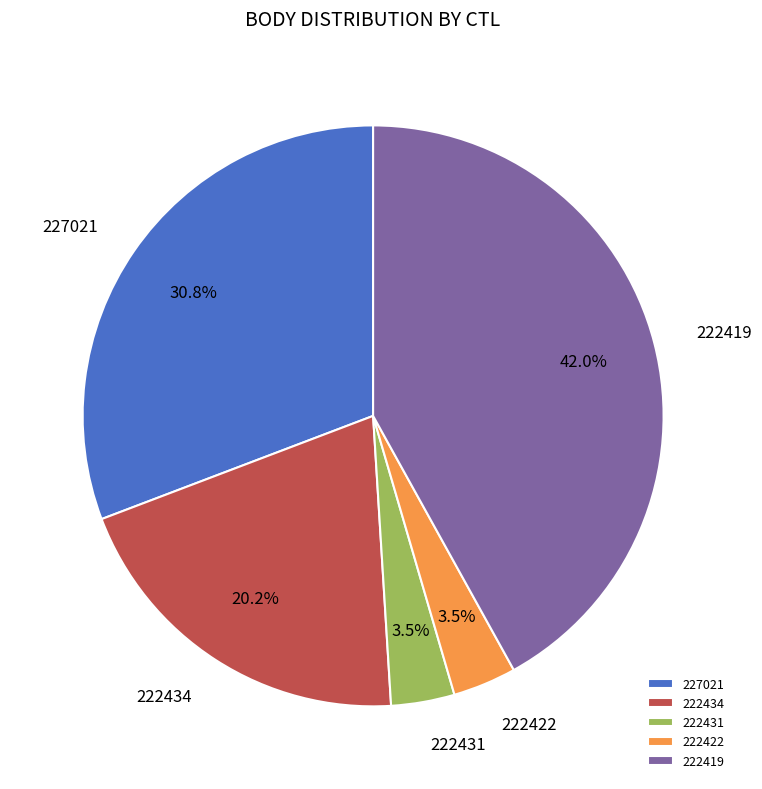

Which slice is the largest?

222419